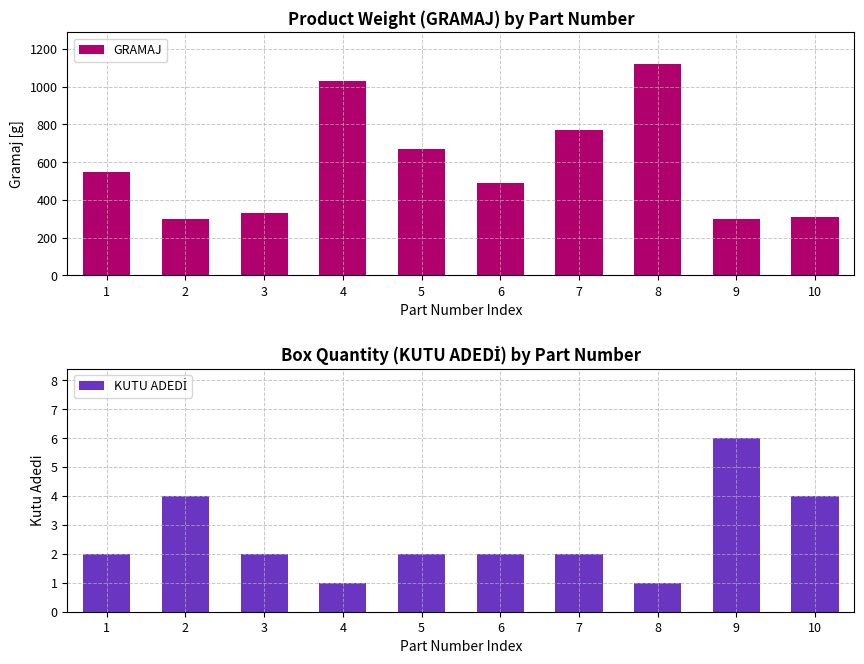

What is the total value across all series at 10?

314